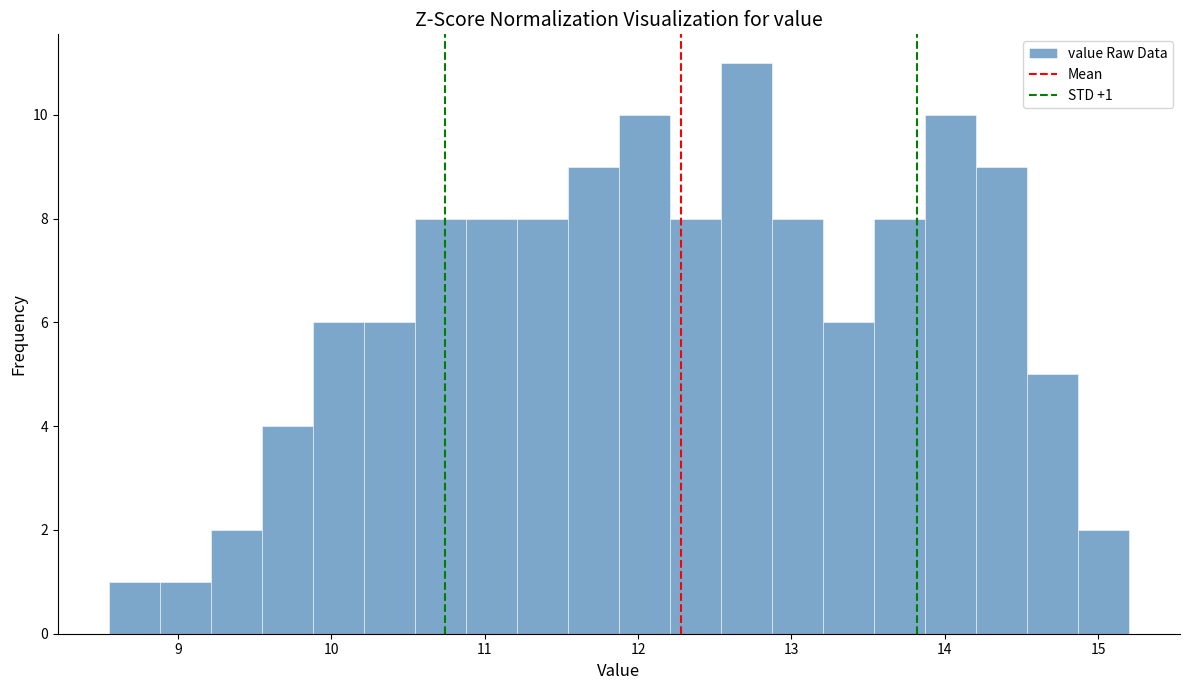

Around what value on the x-axis is the tallest bar? Give the approximate position of its centre, as read against the axis.

12.7